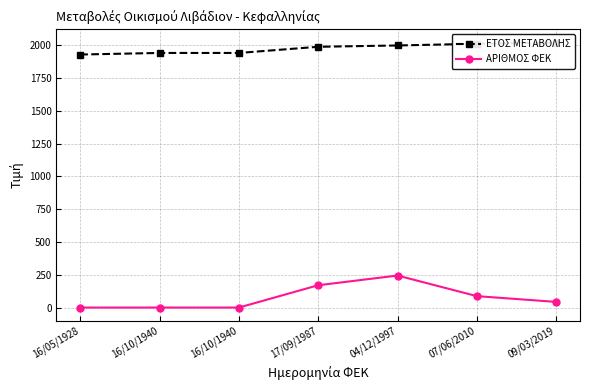

Is the value of ΕΤΟΣ ΜΕΤΑΒΟΛΗΣ at 04/12/1997 greater than the value of ΑΡΙΘΜΟΣ ΦΕΚ at 04/12/1997?

Yes